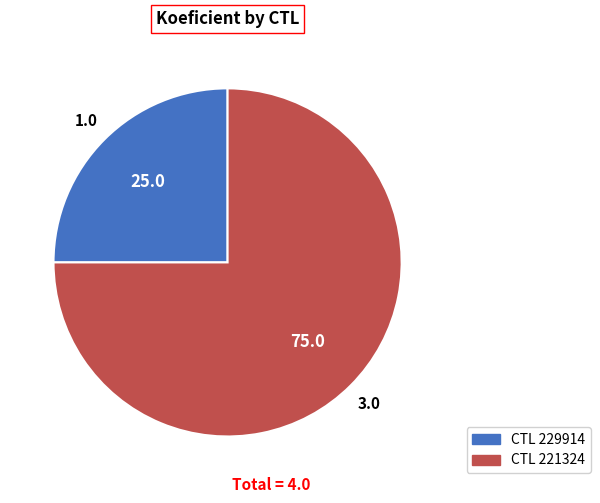

Does any single category account for the majority?

Yes